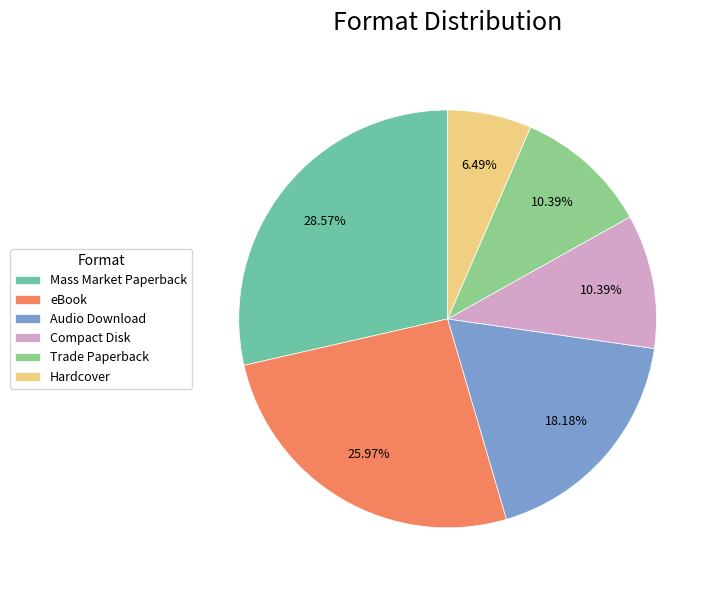

How many segments does this pie chart have?

6